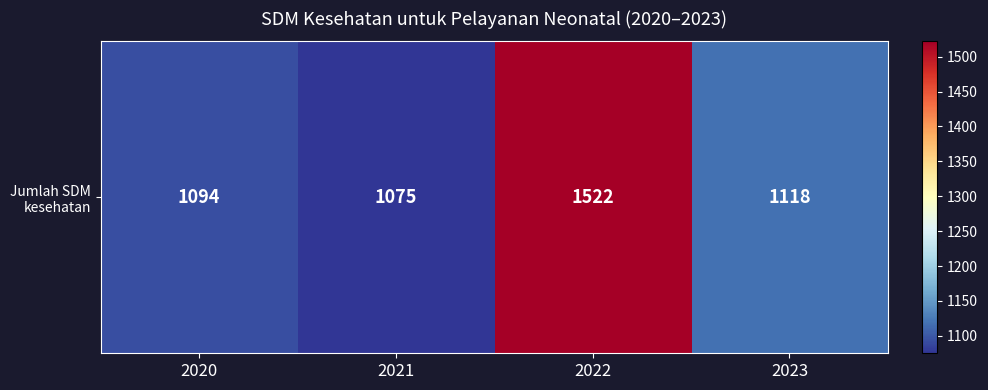

What is the sum of the values at 2023 and 2021?

2193